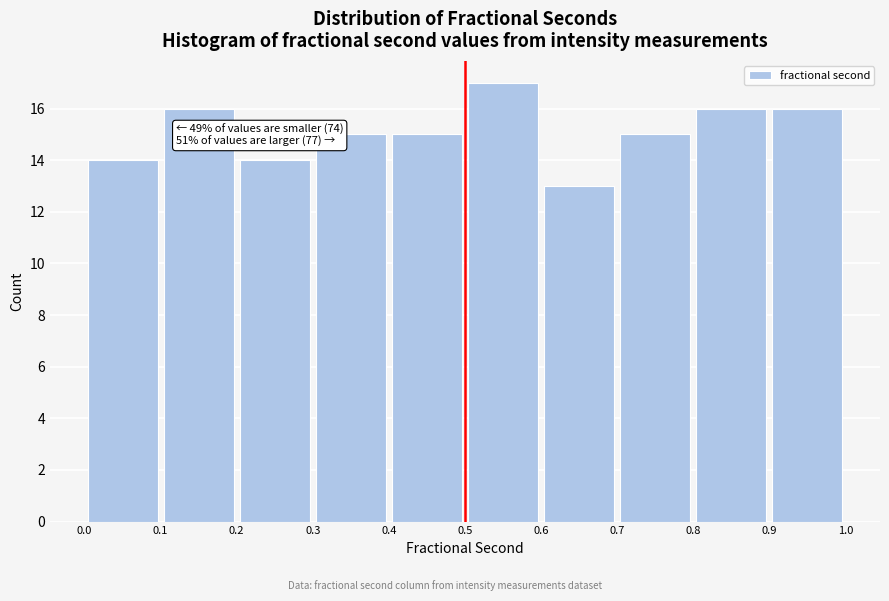

Which range on the x-axis has the tallest bar?

0.5 to 0.6